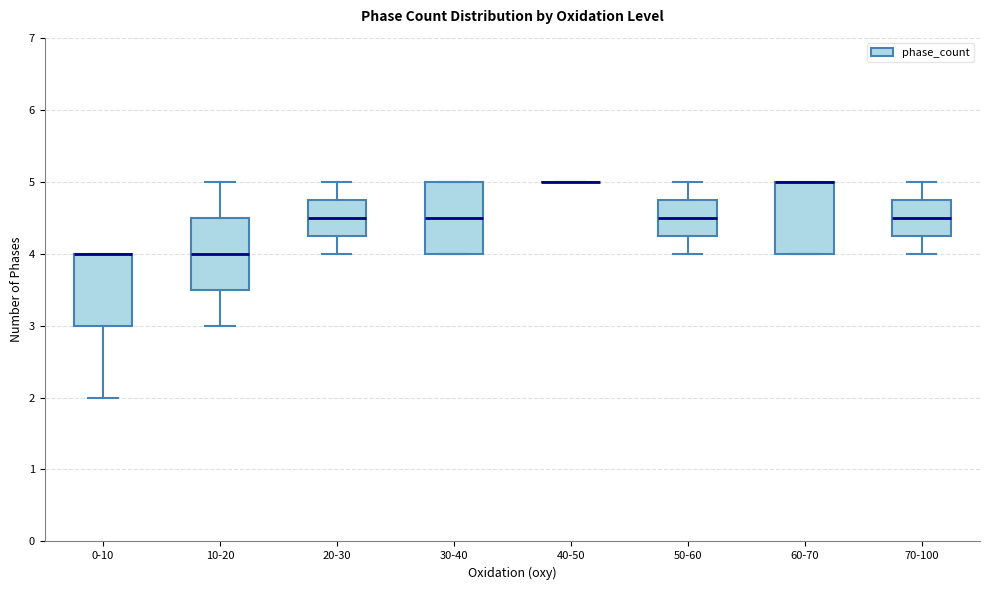

Reading left to right, transcribe this box plot: for each box, give where its median line is, the range the box spans, and where its two whiskers end, as read against the y-axis. The values are not printed on the chart, so give them approximately, as read against the axis.

0-10: median 4.0 (drawn on the box's upper edge), box 3.0 to 4.0, whiskers 2.0 to 4.0
10-20: median 4.0, box 3.5 to 4.5, whiskers 3.0 to 5.0
20-30: median 4.5, box 4.3 to 4.8, whiskers 4.0 to 5.0
30-40: median 4.5, box 4.0 to 5.0, whiskers 4.0 to 5.0
40-50: box collapsed to a line at 5.0, whiskers 5.0 to 5.0
50-60: median 4.5, box 4.3 to 4.8, whiskers 4.0 to 5.0
60-70: median 5.0 (drawn on the box's upper edge), box 4.0 to 5.0, whiskers 4.0 to 5.0
70-100: median 4.5, box 4.3 to 4.8, whiskers 4.0 to 5.0